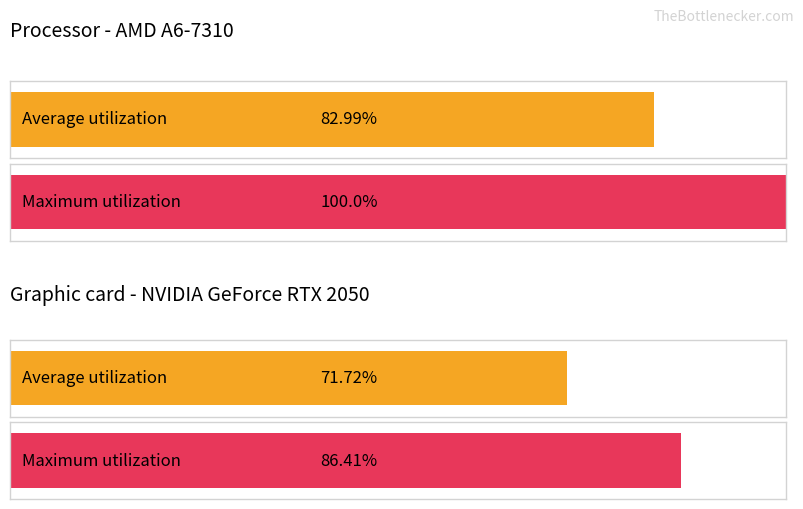

Count the number of data series in this chart.

2